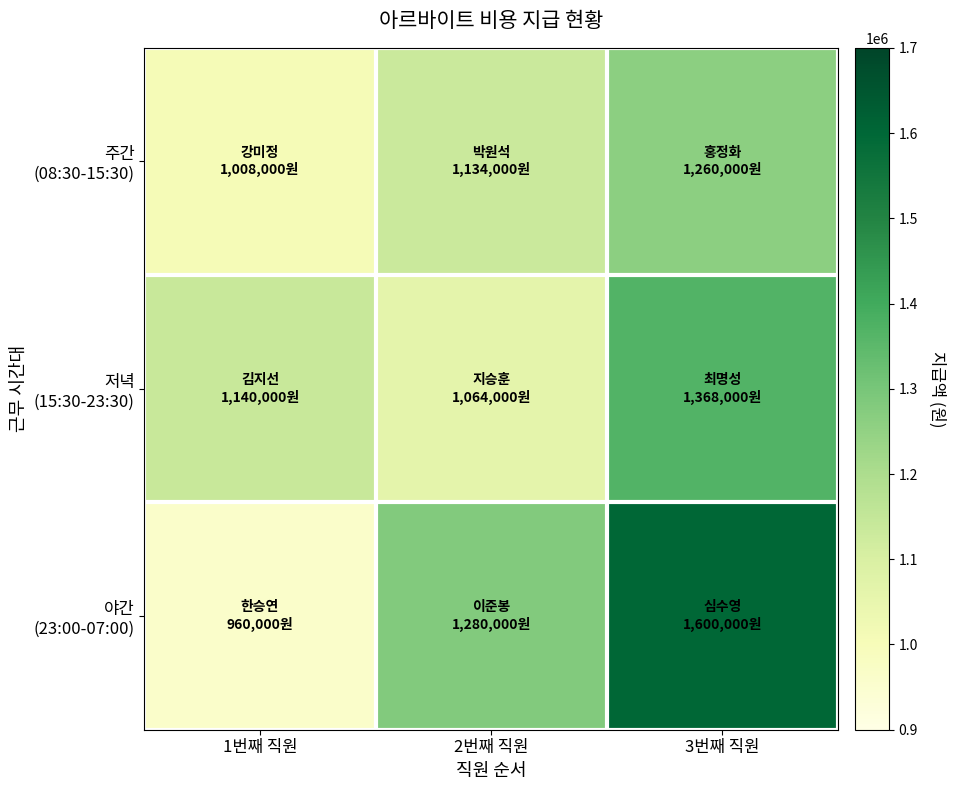

Which series has the largest total across all categories?

야간 (23:00-07:00)